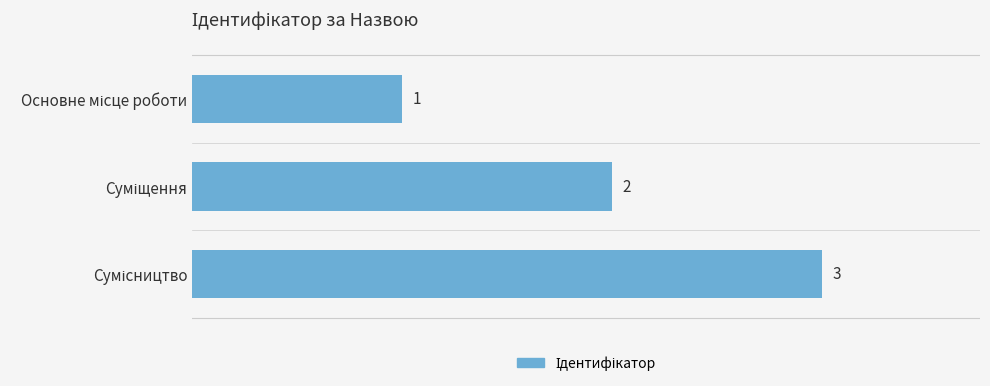

What is the maximum value shown in the chart?

3